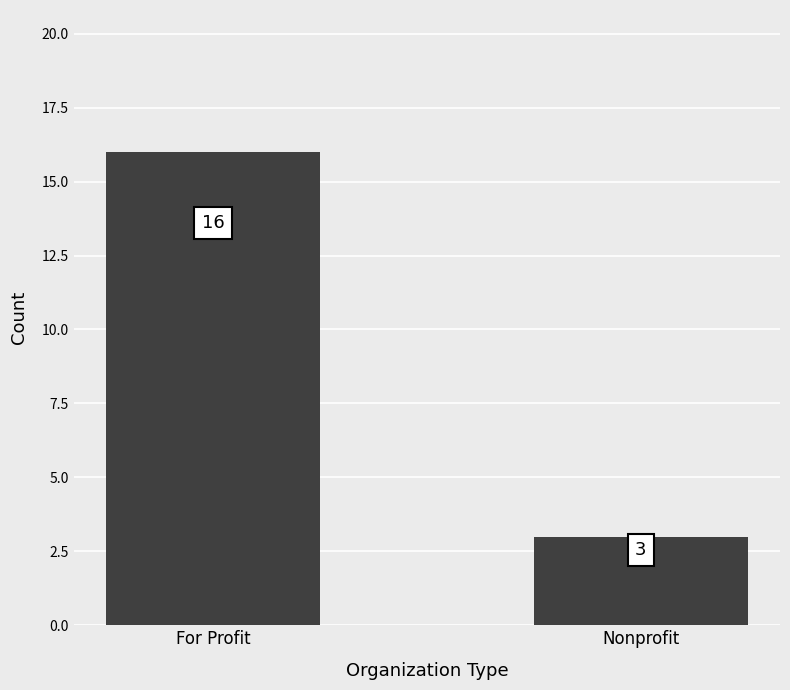

What is the sum of the values at For Profit and Nonprofit?

19